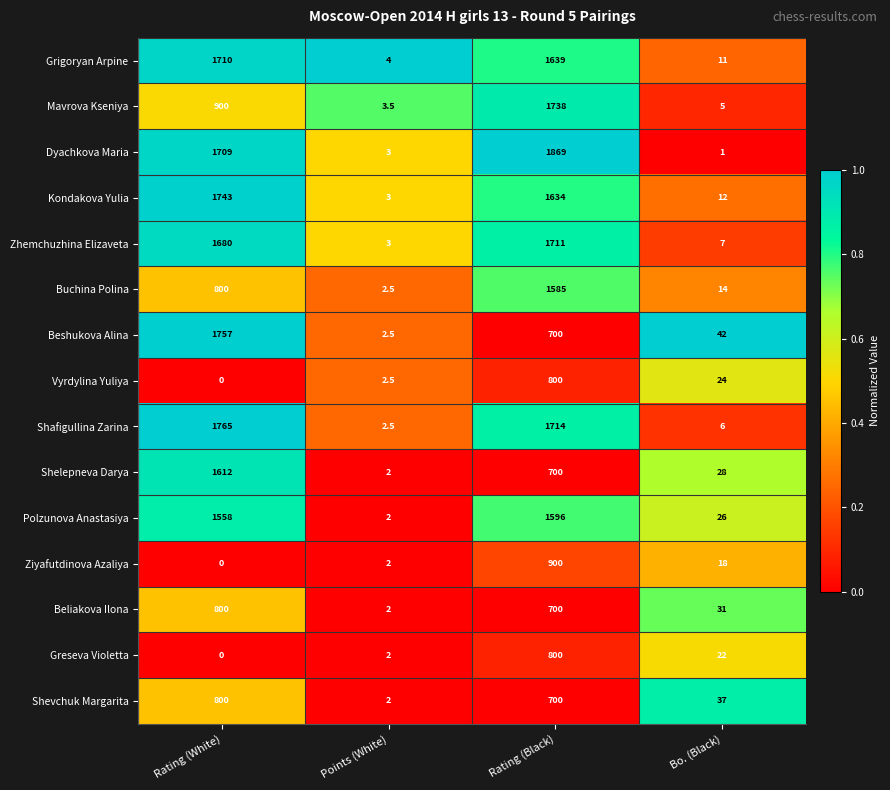

At which category is the sum across all series the highest?

Rating (Black)